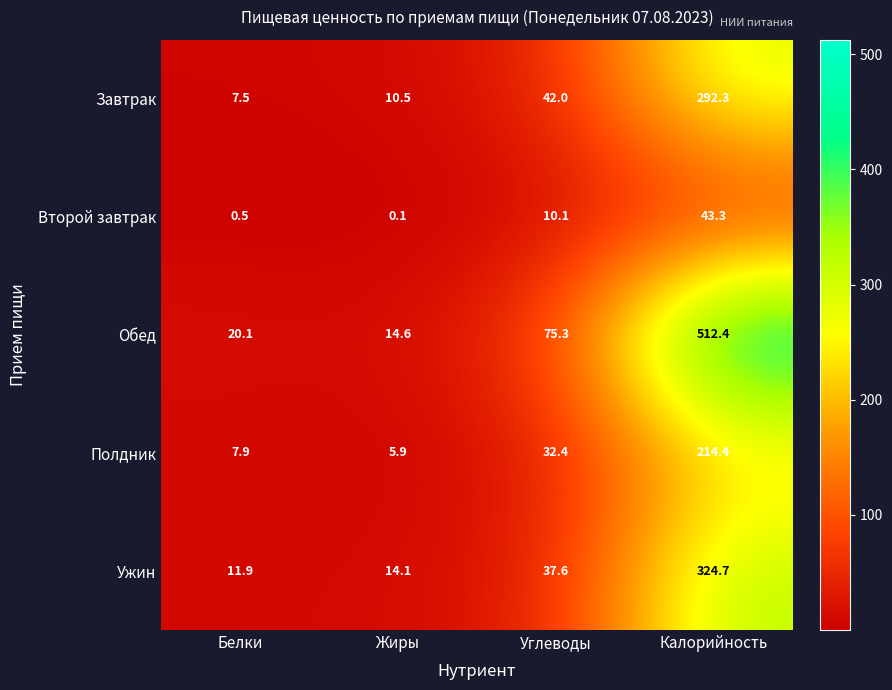

How many values in the Второй завтрак series are below 10?

2